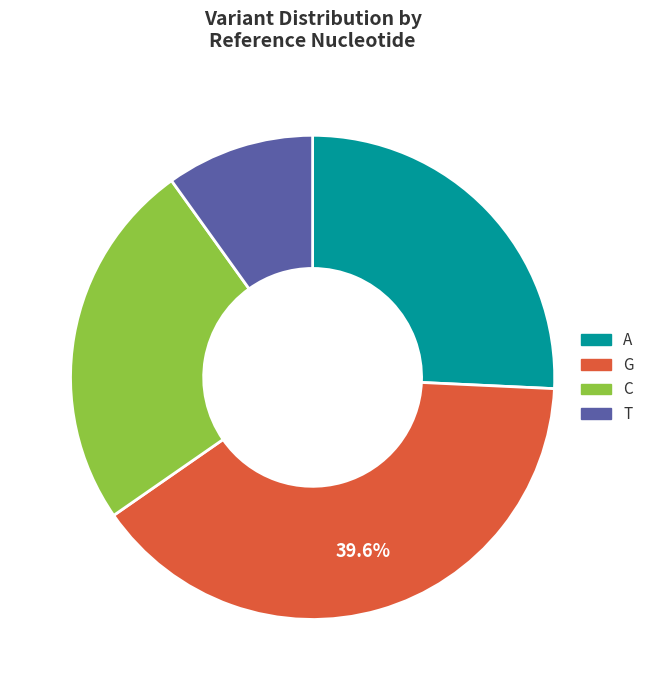

Rank the categories by value from highest to lowest.

G, A, C, T